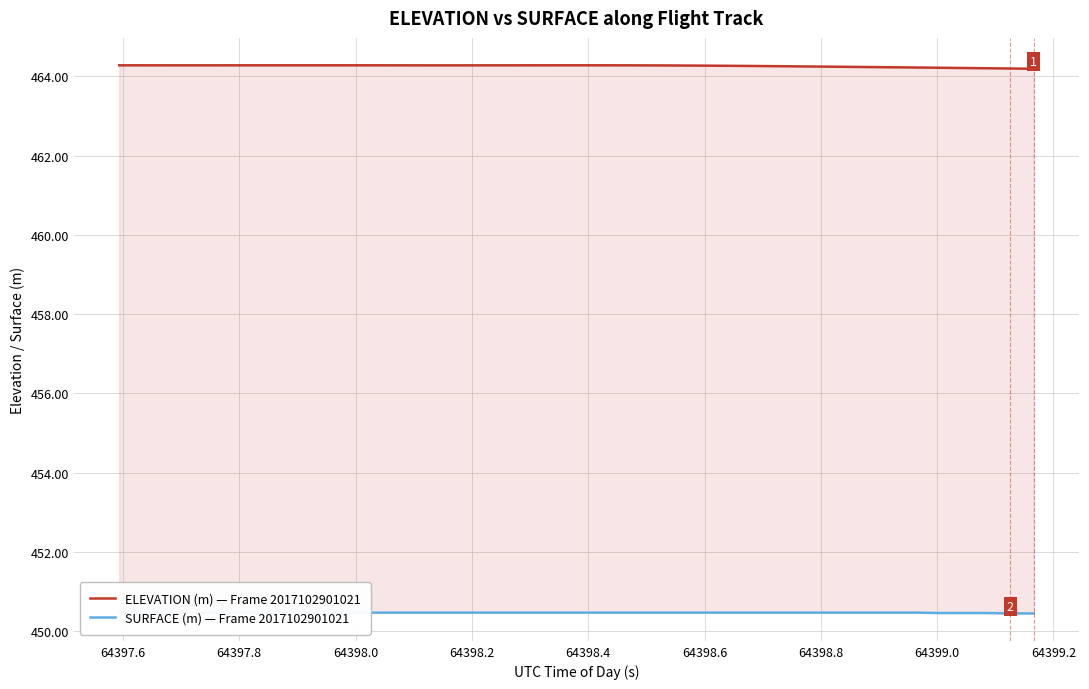

What is the label of the 4th point from the left?

64398.0